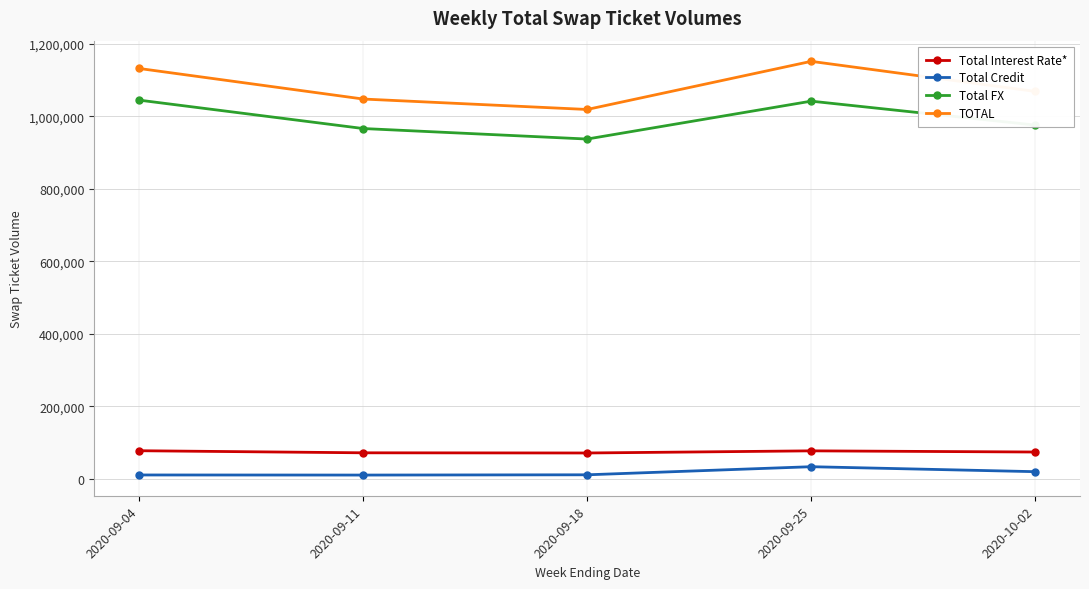

Which series has the widest spread of values?

TOTAL